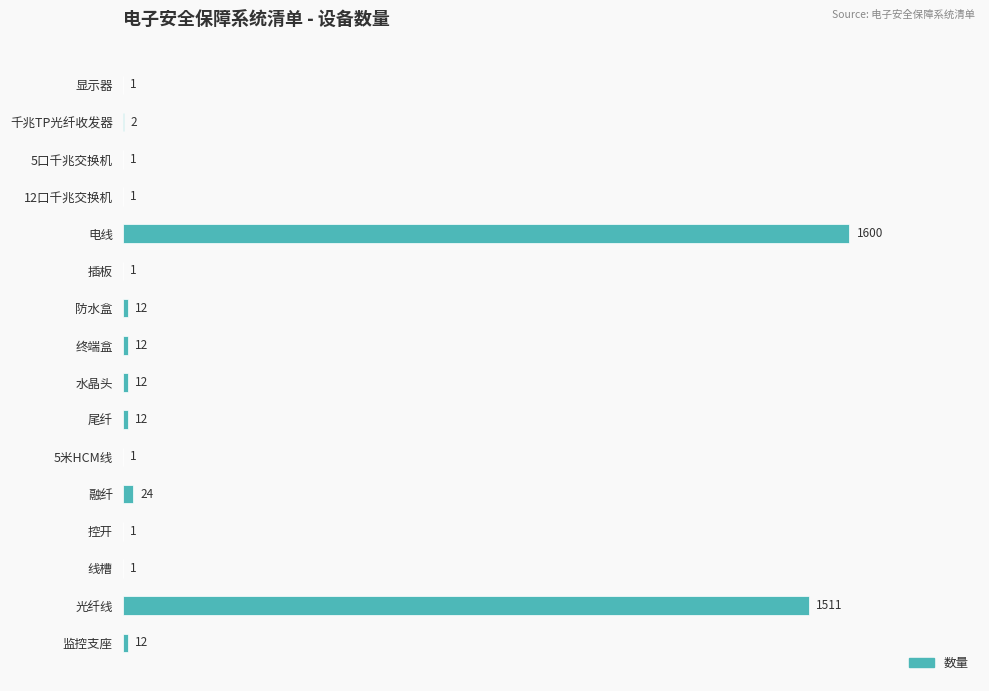

What is the sum of the values at 插板 and 千兆TP光纤收发器?

3